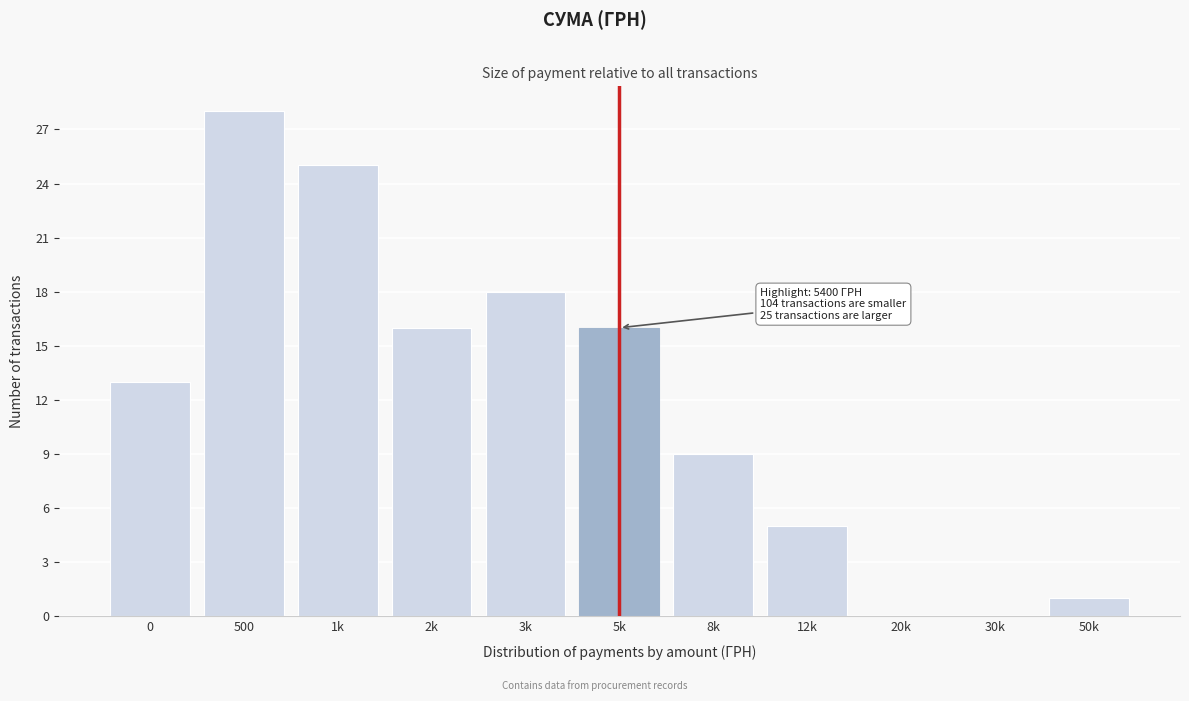

Reading left to right, what are all the values shown in this chart?

0=13	500=28	1k=25	2k=16	3k=18	5k=16	8k=9	12k=5	20k=0	30k=0	50k=1